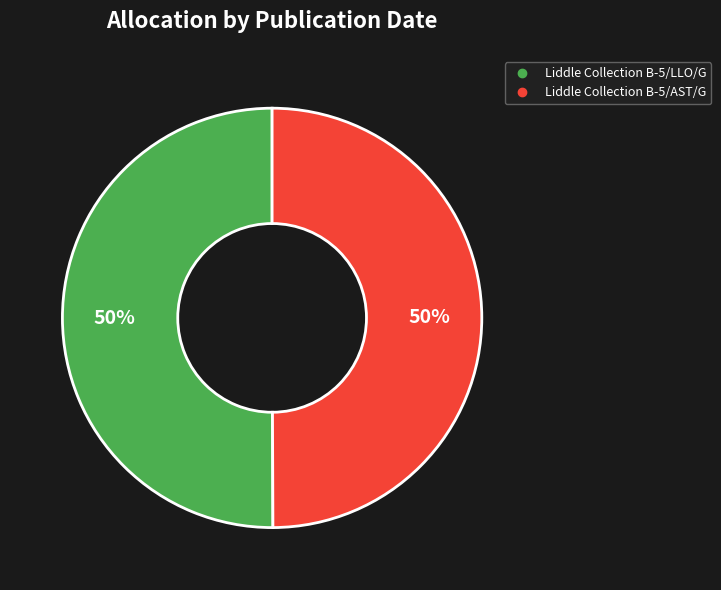

How many segments does this pie chart have?

2